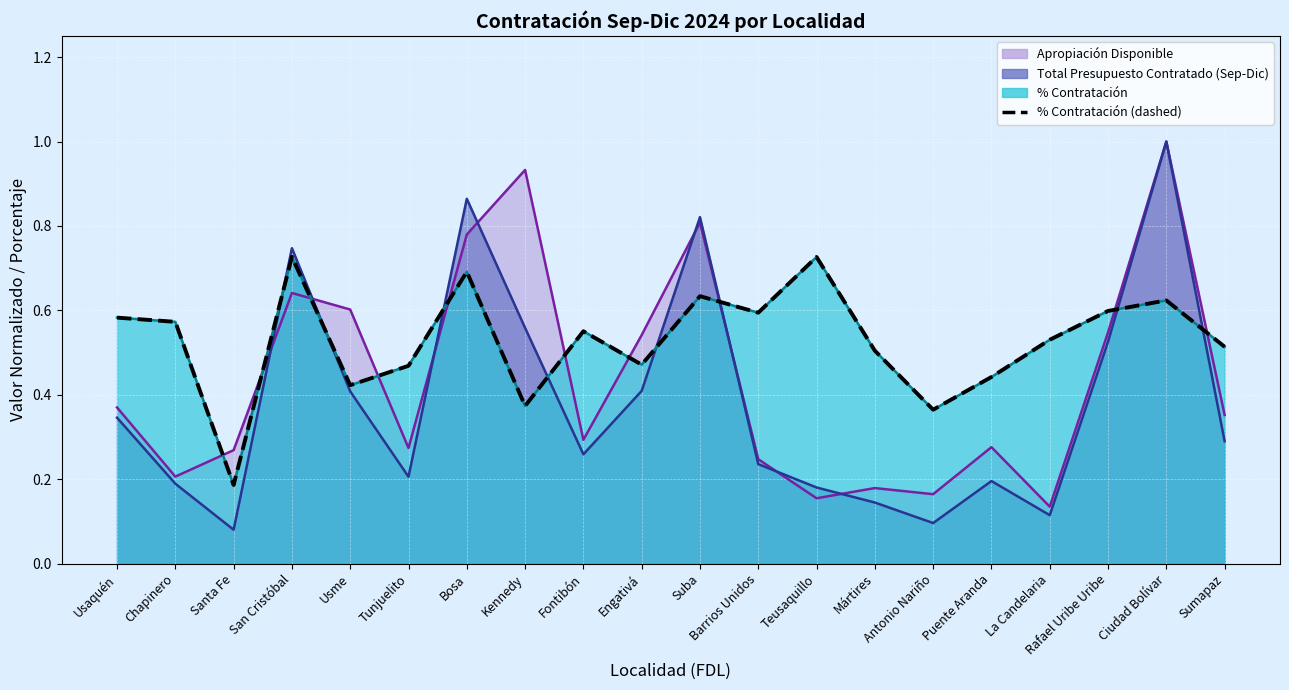

How many points are lower than both their immediate neighbors (excluding endpoints)?

6